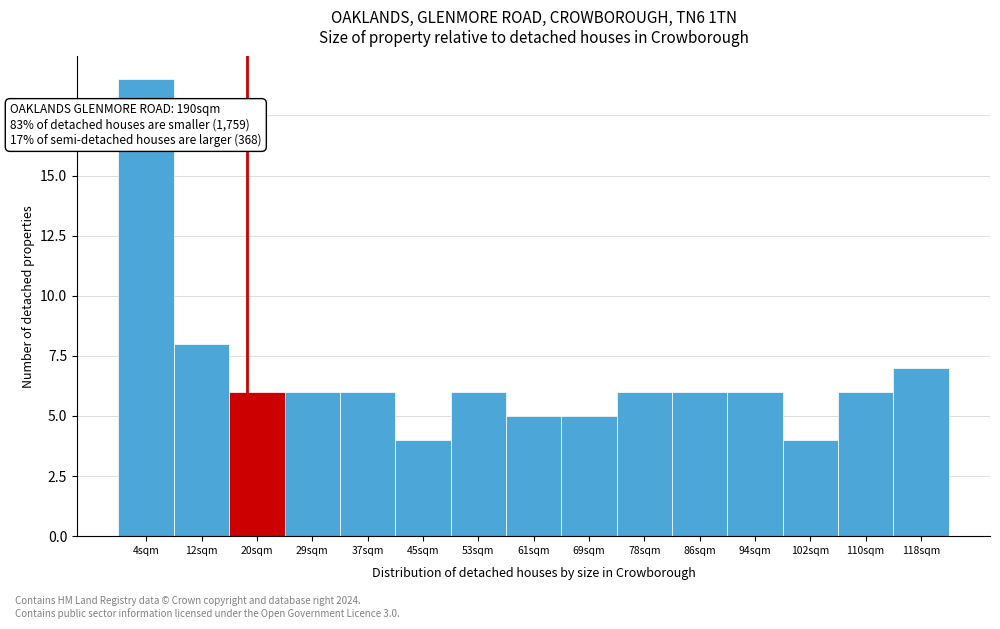

Reading left to right, transcribe all the data shown in this chart.

19	8	6	6	6	4	6	5	5	6	6	6	4	6	7